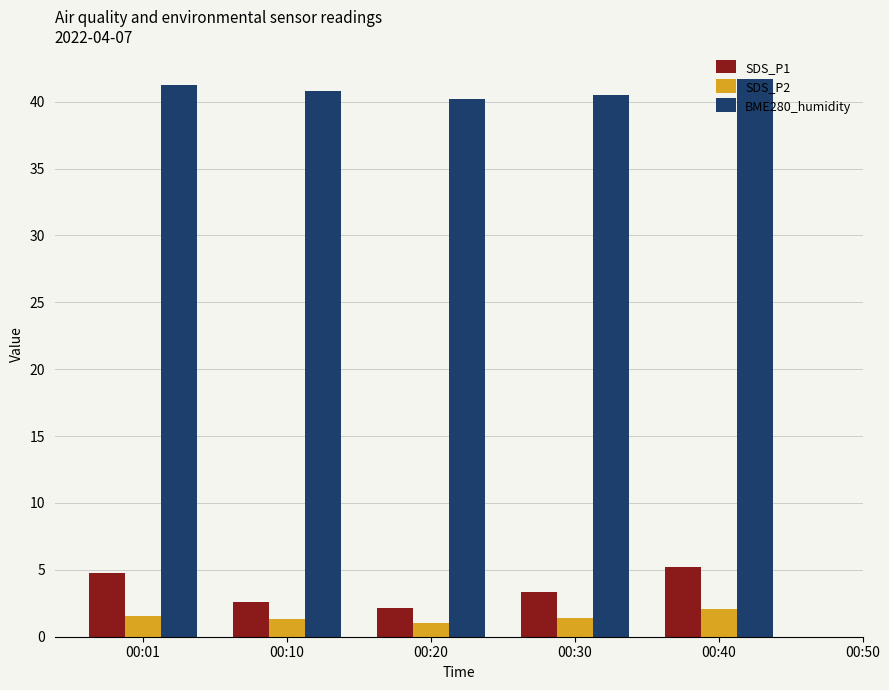

True or false: SDS_P1 has a value of 0.6 at 00:20.

False